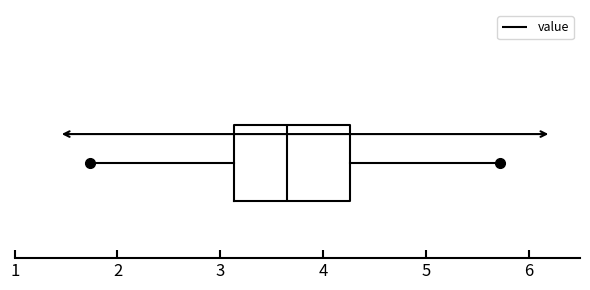

Read this box plot against the x-axis: the position of the median line, the range covered by the box, and the ends of both whiskers. The values are not printed on the chart, so give them approximately, as read against the axis.

median 3.7, box 3.1 to 4.3, whiskers 1.7 to 5.7